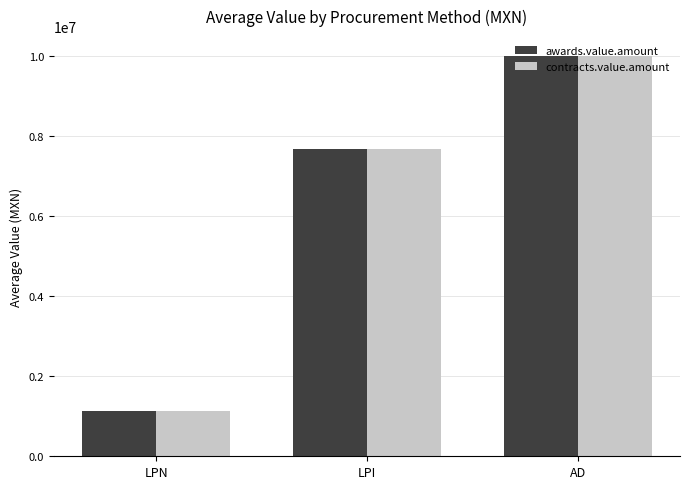

What is the difference between the awards.value.amount values at LPN and LPI?

6539240.9